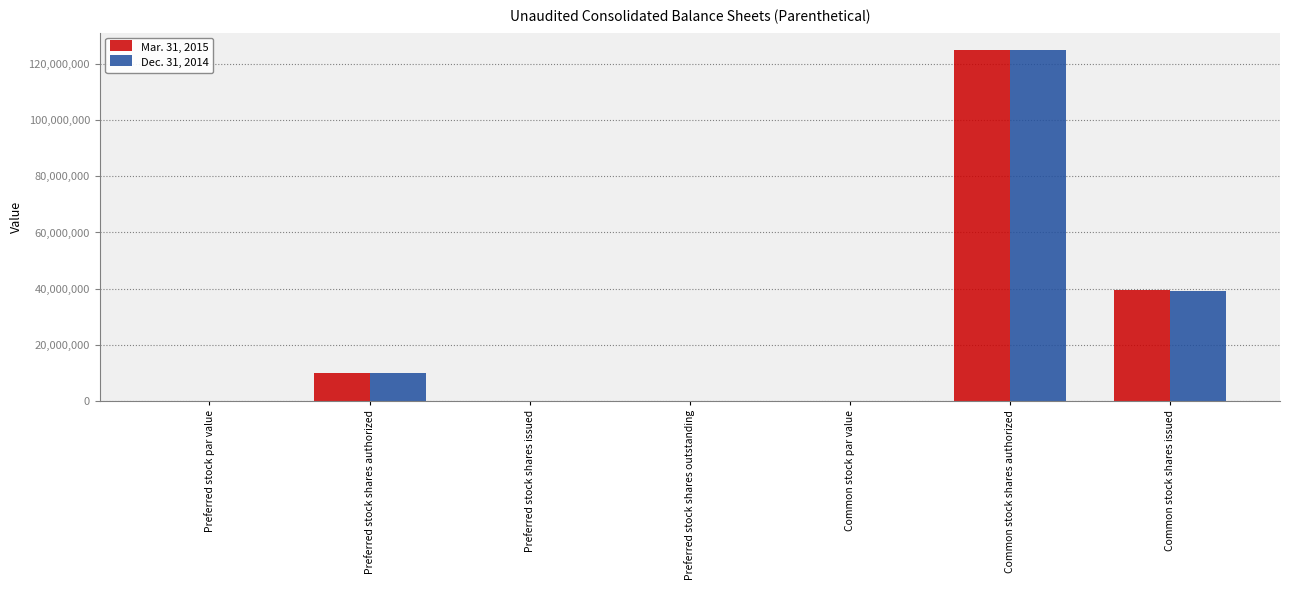

What is the sum of all Mar. 31, 2015 values?

174616663.0